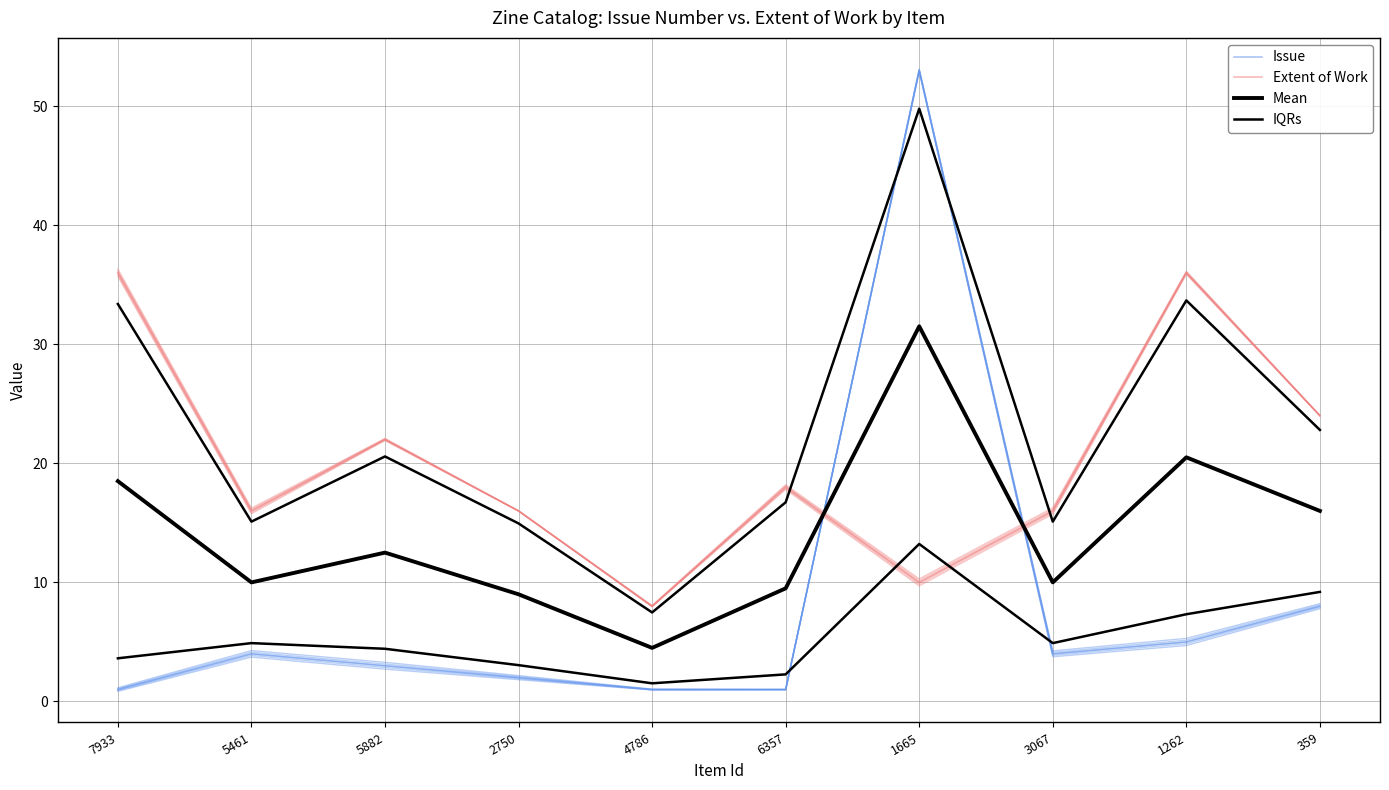

What is the sum of all Issue values?

82.0